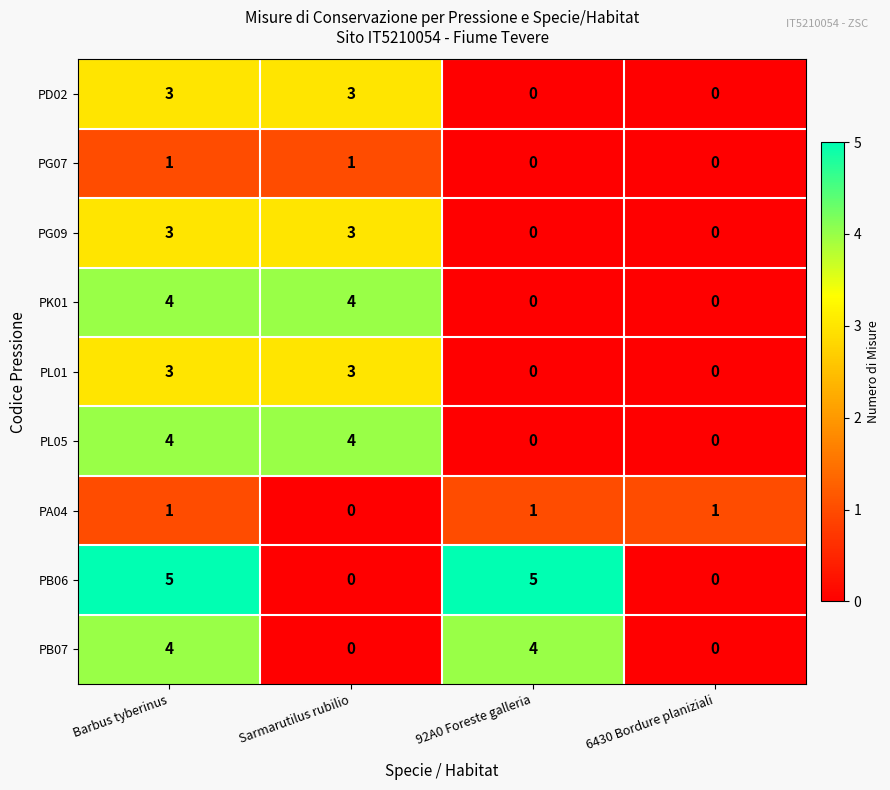

What is the total value across all series at 6430 Bordure planiziali?

1